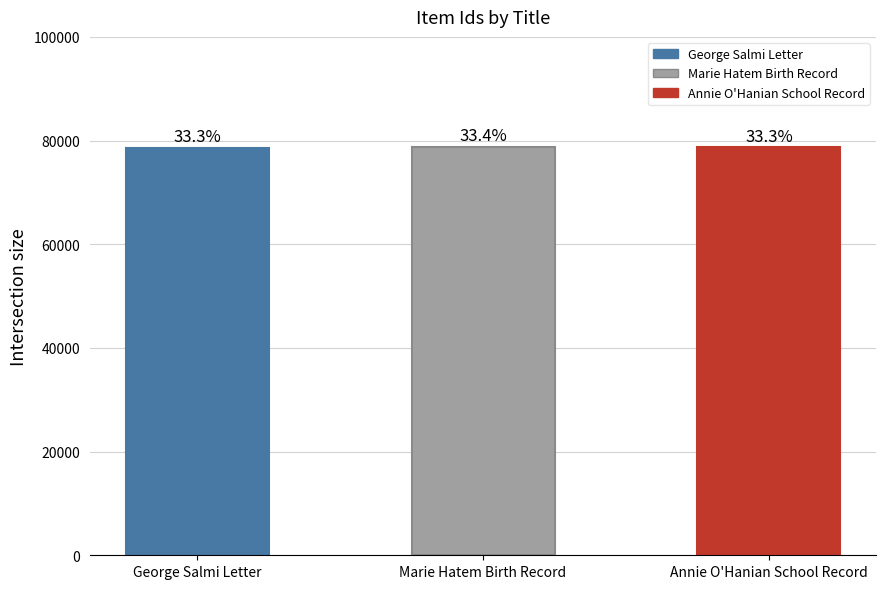

The value at Marie Hatem Birth Record is 78834. True or false?

True